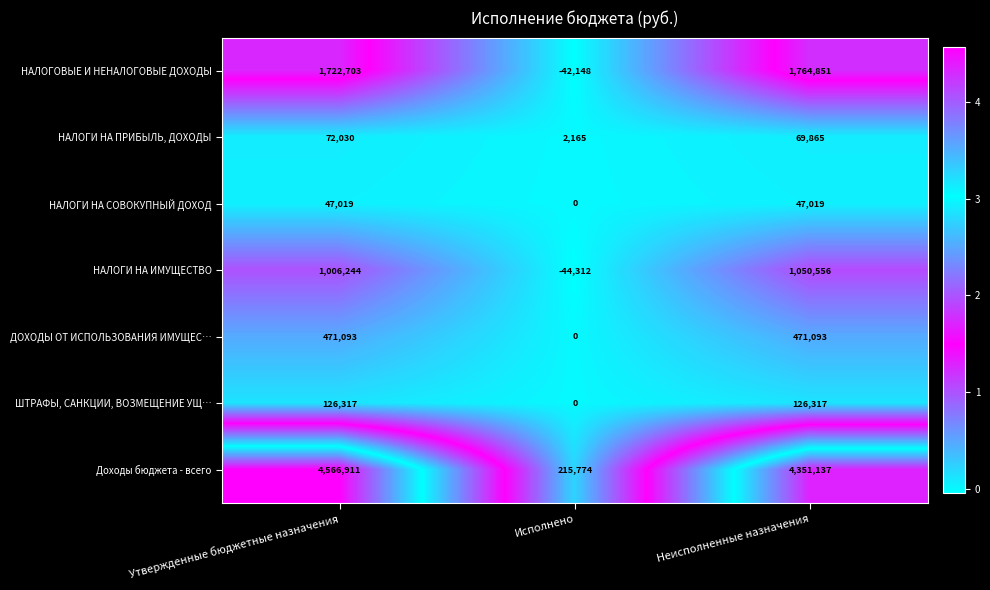

Rank the series by their maximum value, from lowest to highest.

НАЛОГИ НА СОВОКУПНЫЙ ДОХОД, НАЛОГИ НА ПРИБЫЛЬ, ДОХОДЫ, ШТРАФЫ, САНКЦИИ, ВОЗМЕЩЕНИЕ УЩ…, ДОХОДЫ ОТ ИСПОЛЬЗОВАНИЯ ИМУЩЕС…, НАЛОГИ НА ИМУЩЕСТВО, НАЛОГОВЫЕ И НЕНАЛОГОВЫЕ ДОХОДЫ, Доходы бюджета - всего